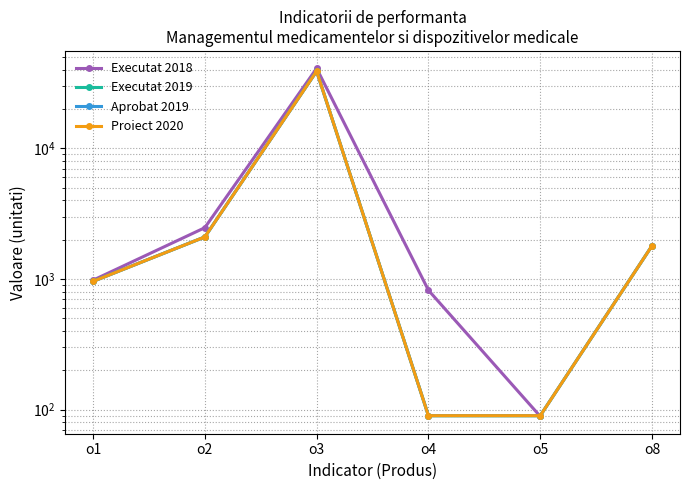

Count the number of data series in this chart.

4